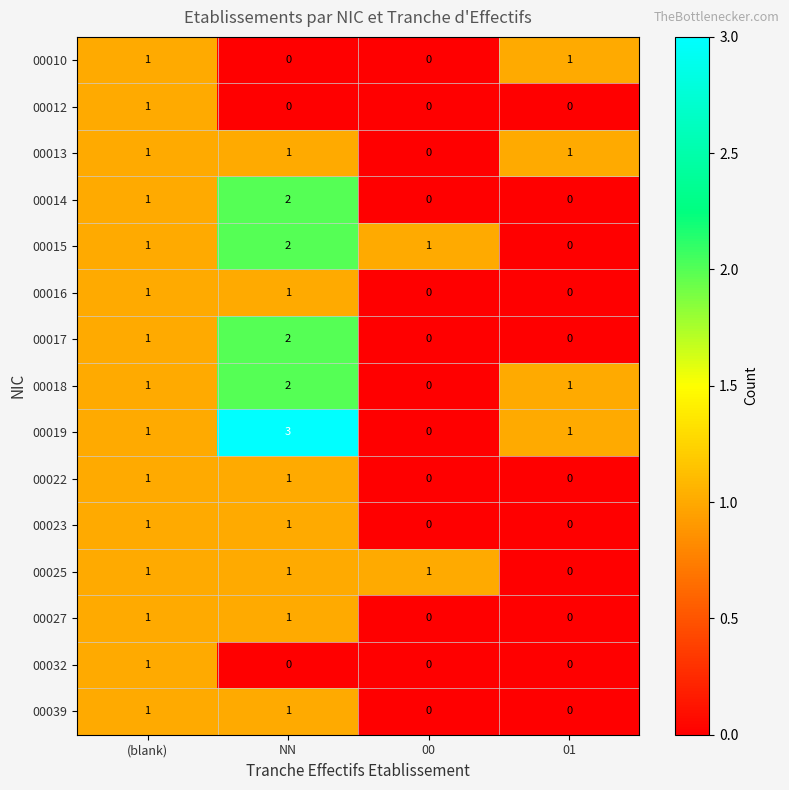

Which series has the widest spread of values?

00019